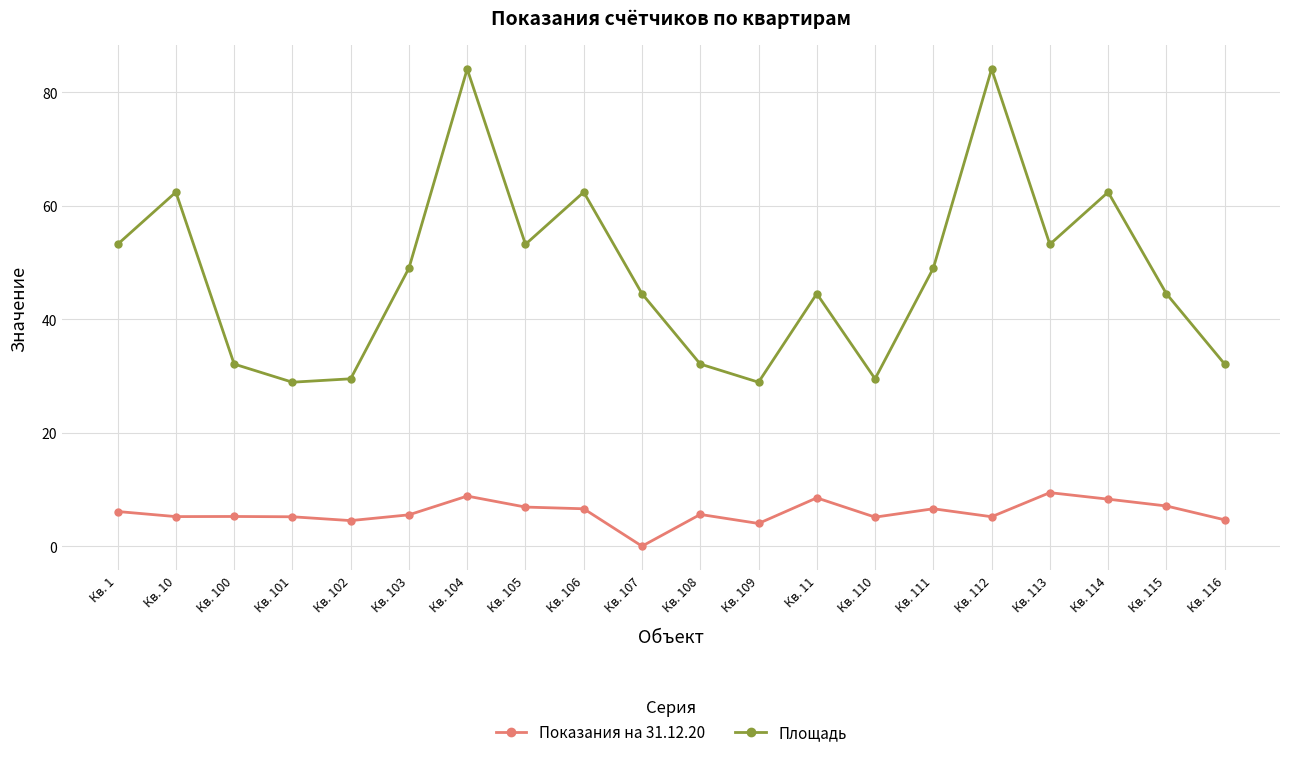

True or false: Показания на 31.12.20 and Площадь intersect in this chart.

False